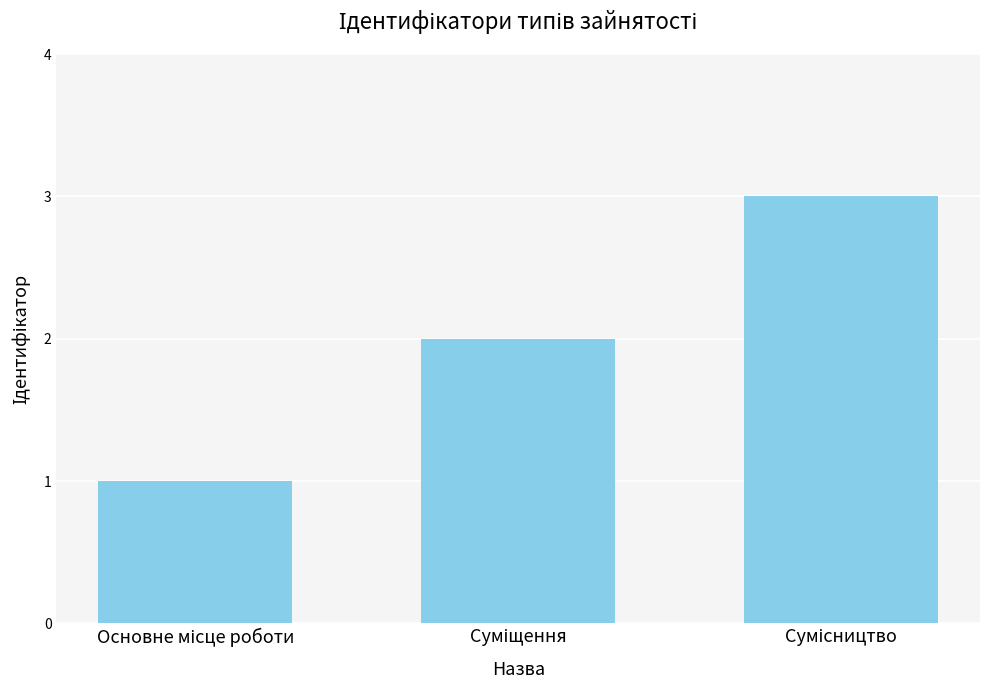

Reading left to right, list all the values displayed in this chart.

1	2	3